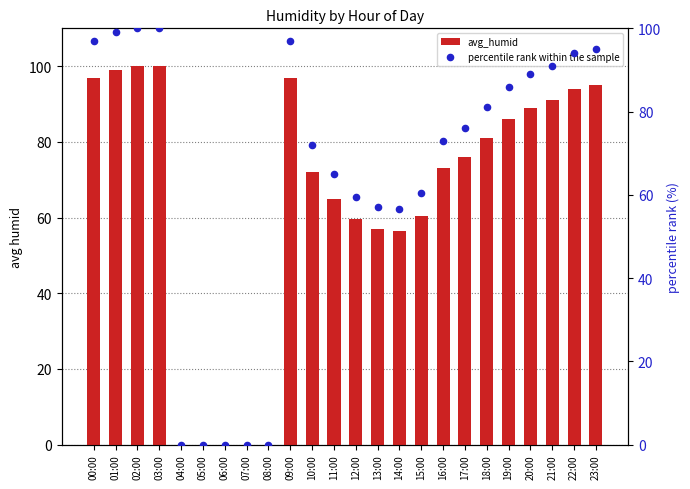

What are all the series names shown in the legend?

avg_humid, percentile rank within the sample